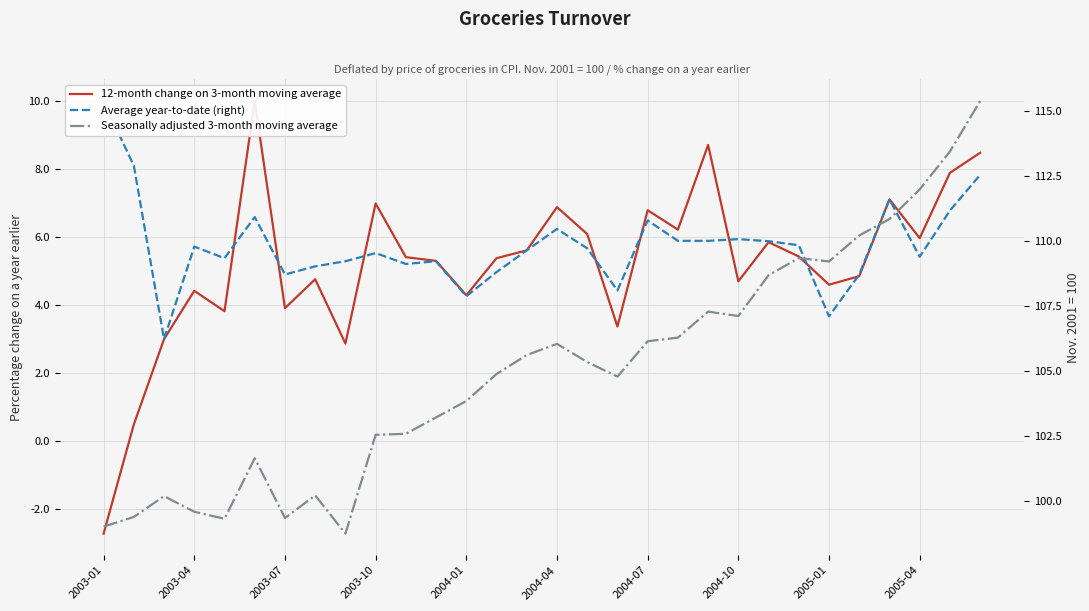

What is the average value of the Average year-to-date (right) series?

5.8